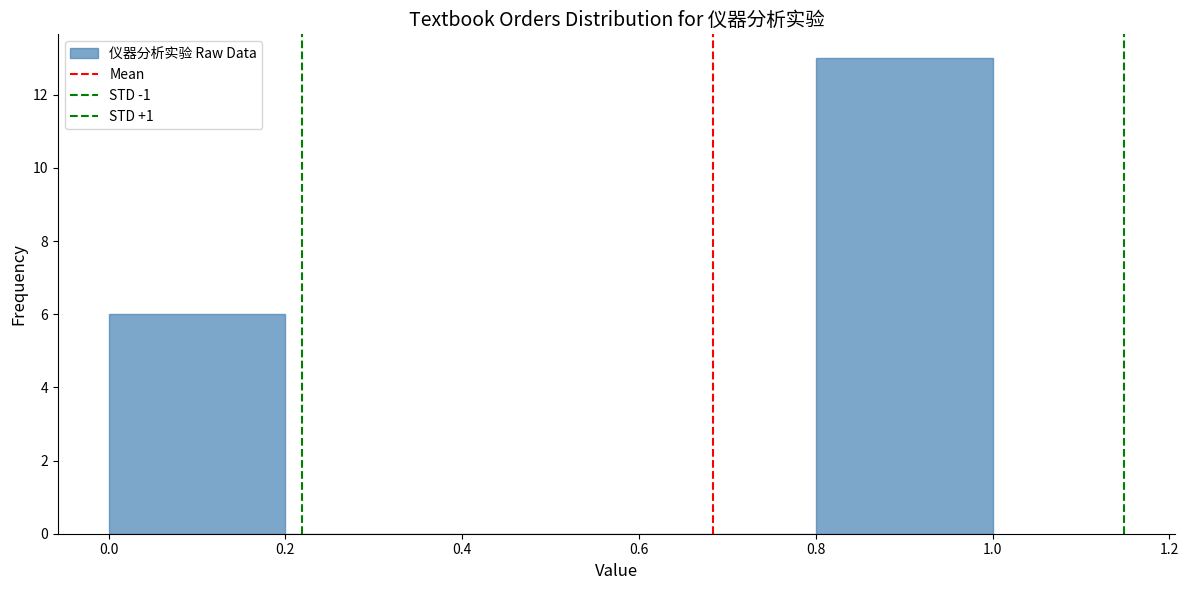

What is the height of the bar covering 0.0 to 0.2 on the x-axis? The values are not printed on the chart, so give them approximately, as read against the axis.

6